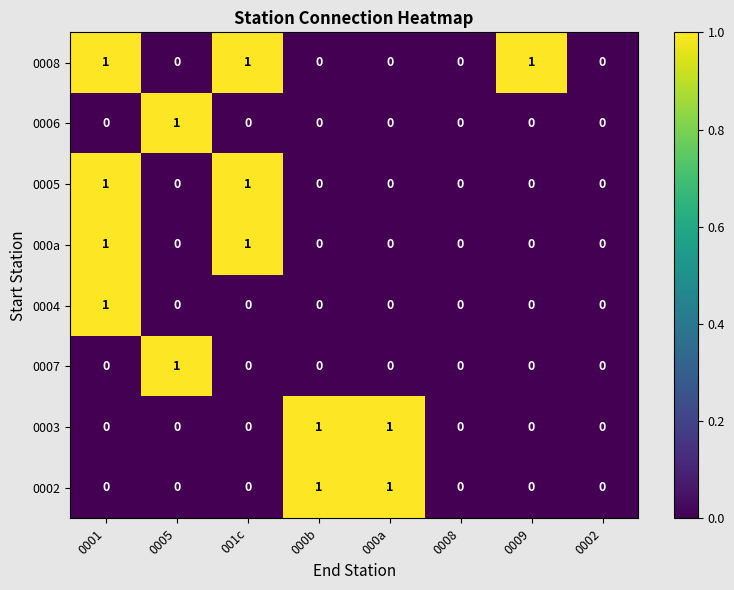

Is the value of 0006 at 0001 greater than the value of 0003 at 000a?

No